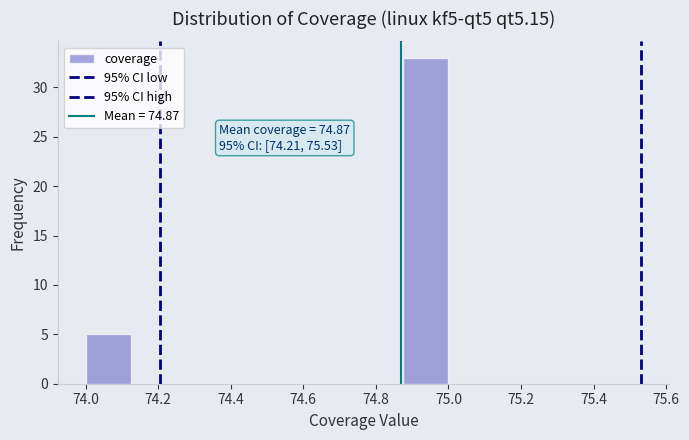

Which range on the x-axis has the tallest bar?

74.875 to 75.000